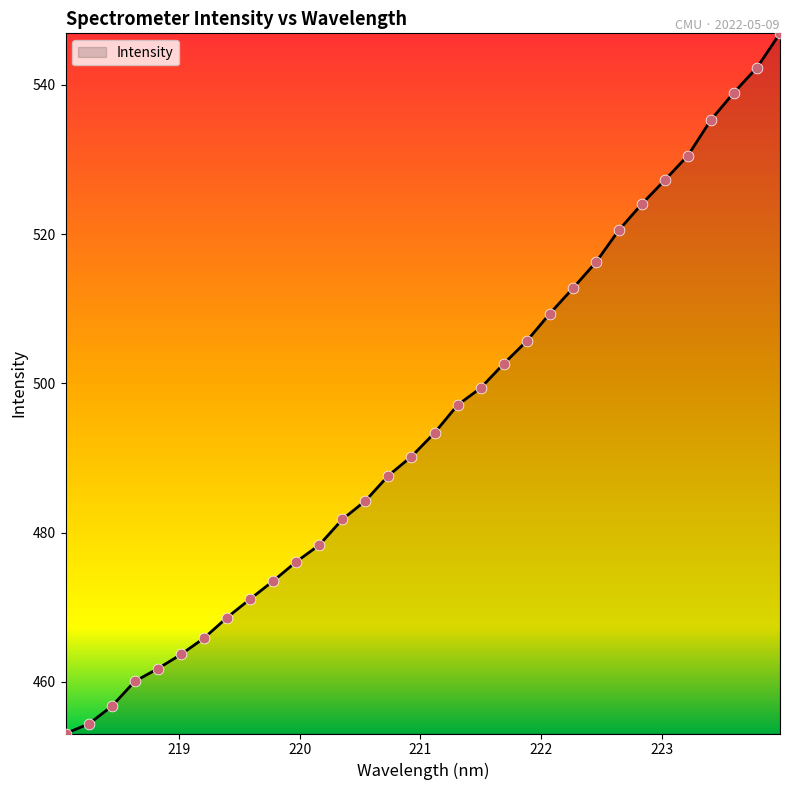

What is the maximum value shown in the chart?

546.9